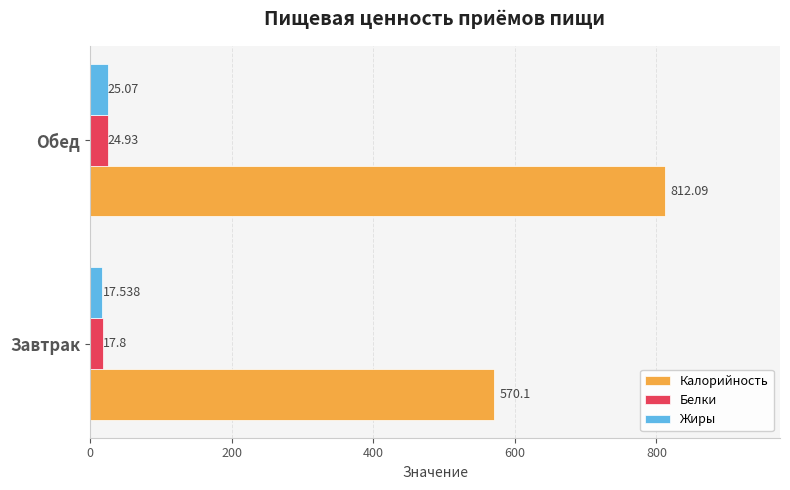

At which label is Белки closest to 21?

Завтрак